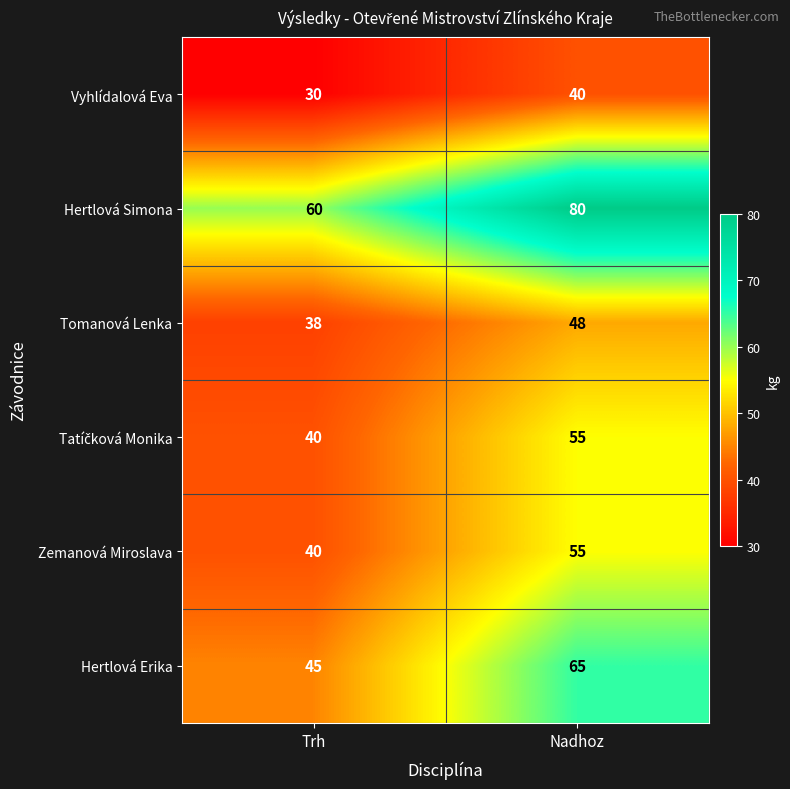

How many data points in Tomanová Lenka are less than 48?

1